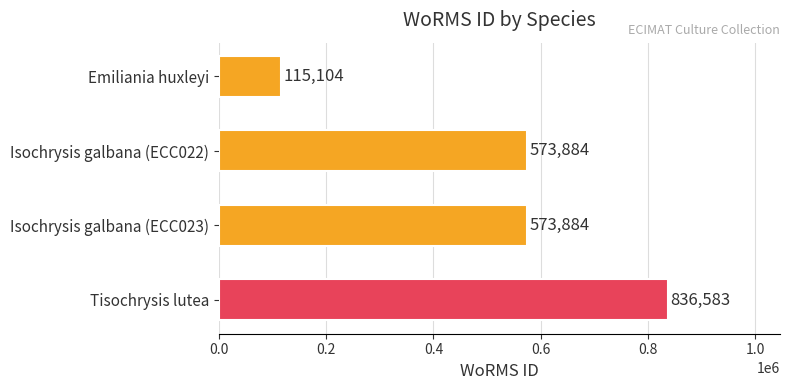

Reading top to bottom, list all the values displayed in this chart.

115104	573884	573884	836583